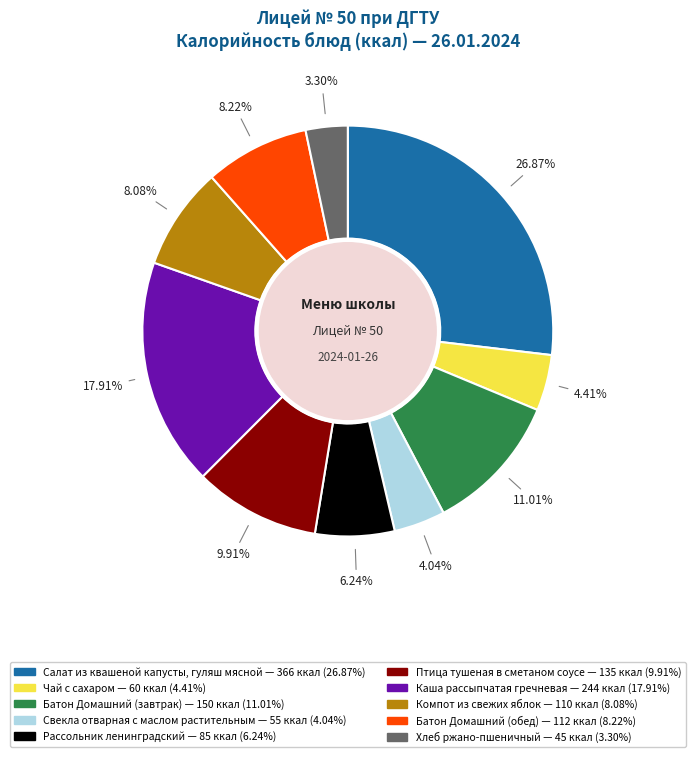

What percentage is the Чай с сахаром slice, to the nearest percent?

4%